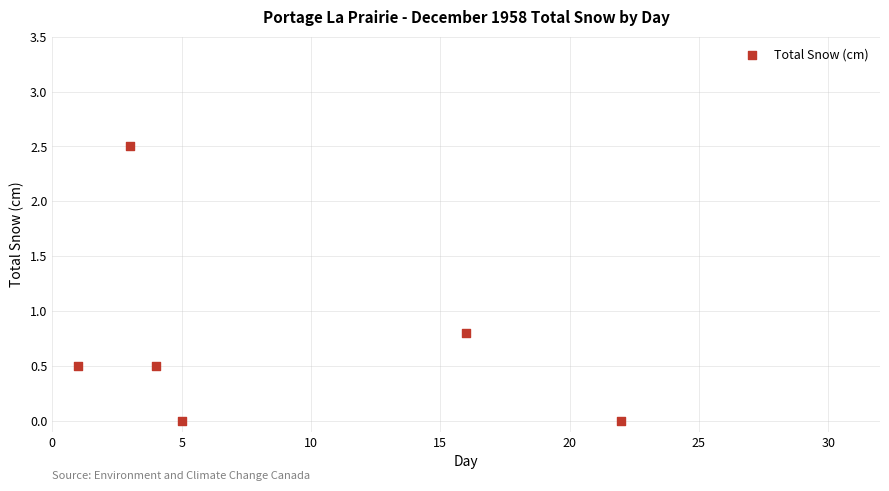

What Y value in the scatter plot is closest to 1?

0.8